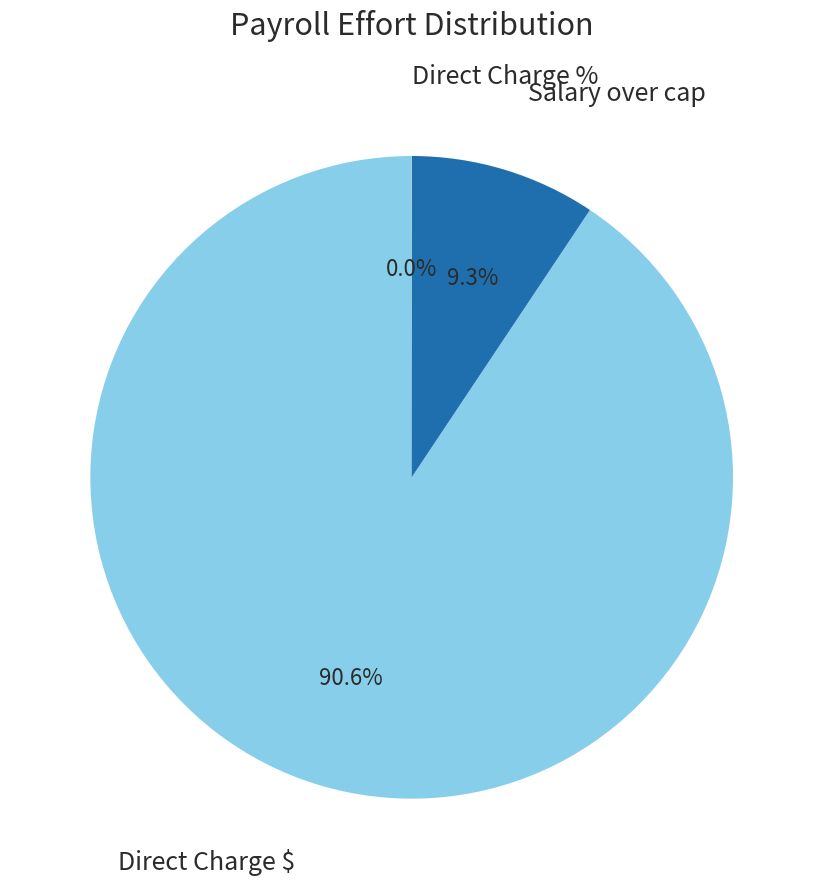

Is Direct Charge $ the majority of the pie?

Yes